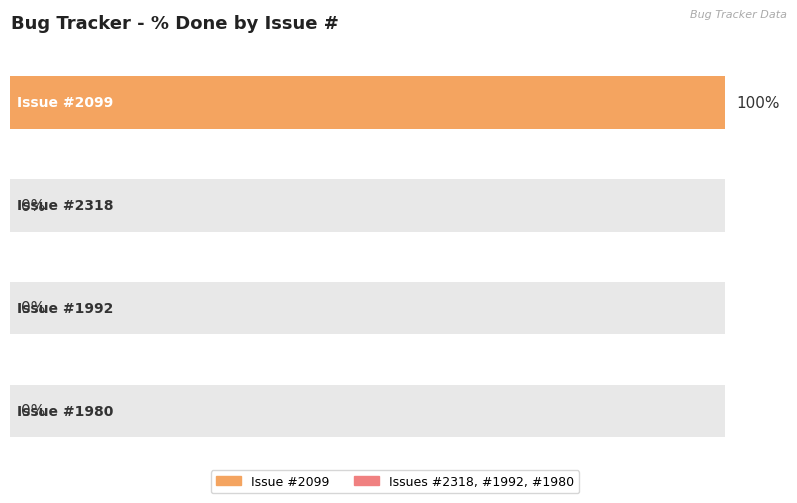

What is the difference between the maximum and minimum values?

100